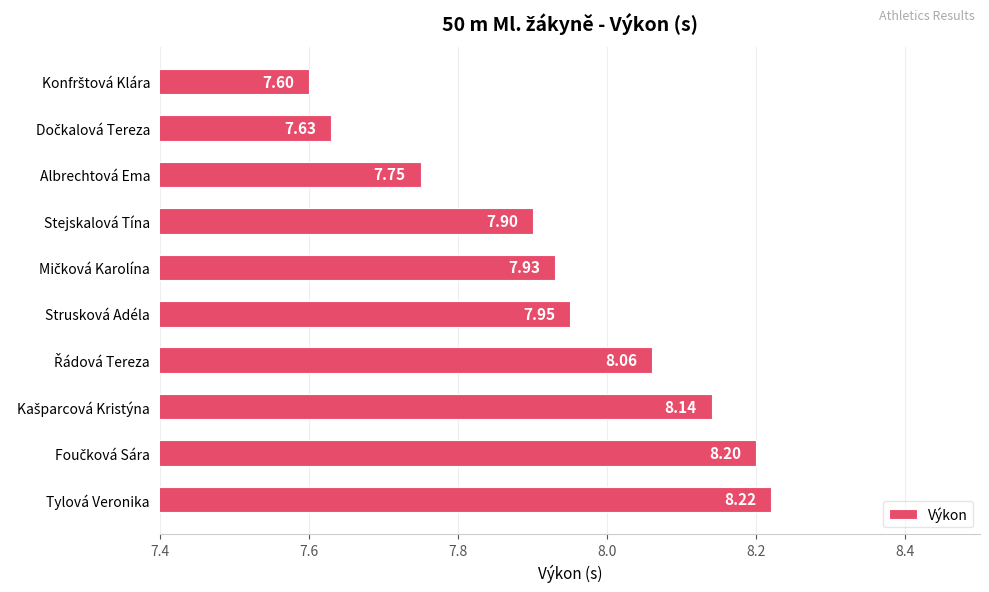

What is the maximum value shown in the chart?

8.2